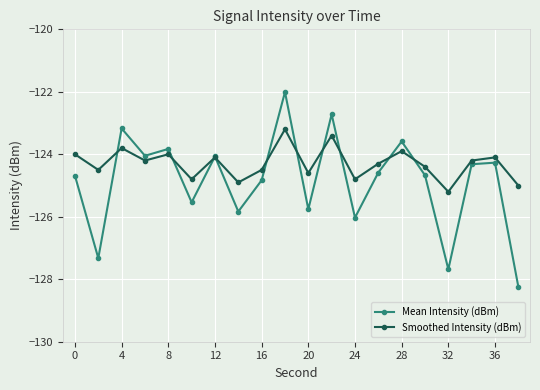

What is the value of the Smoothed Intensity (dBm) point at the 7th from the left?

-124.1